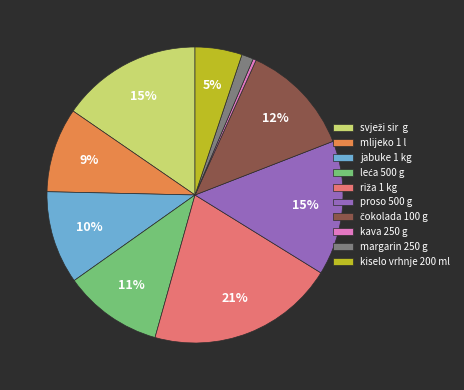

To the nearest percent, what is the average slice percentage?

10%